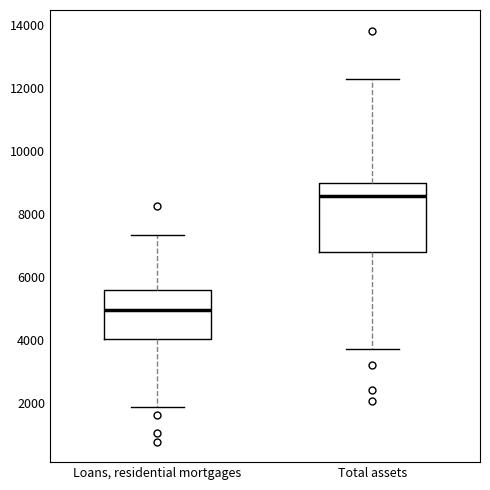

Reading left to right, read every box against the y-axis: the position of its median line, the range the box covers, and the ends of its whiskers. The values are not printed on the chart, so give them approximately, as read against the axis.

Loans, residential mortgages: median 5000, box 4000 to 5600, whiskers 1800 to 7400
Total assets: median 8600, box 6800 to 9000, whiskers 3800 to 12200